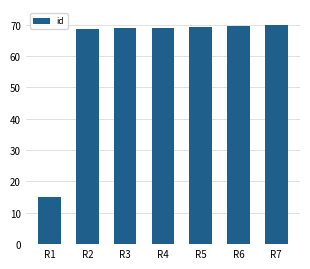

What is the sum of the values at R5 and R4?

138.2